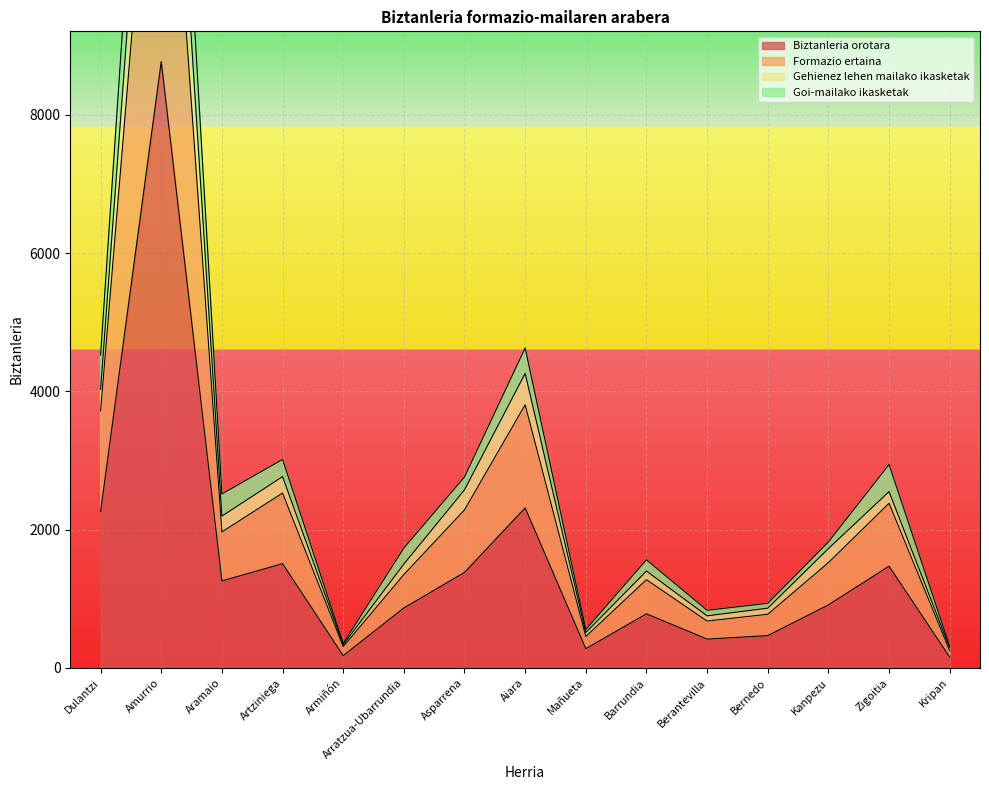

True or false: Biztanleria orotara and Goi-mailako ikasketak intersect in this chart.

False